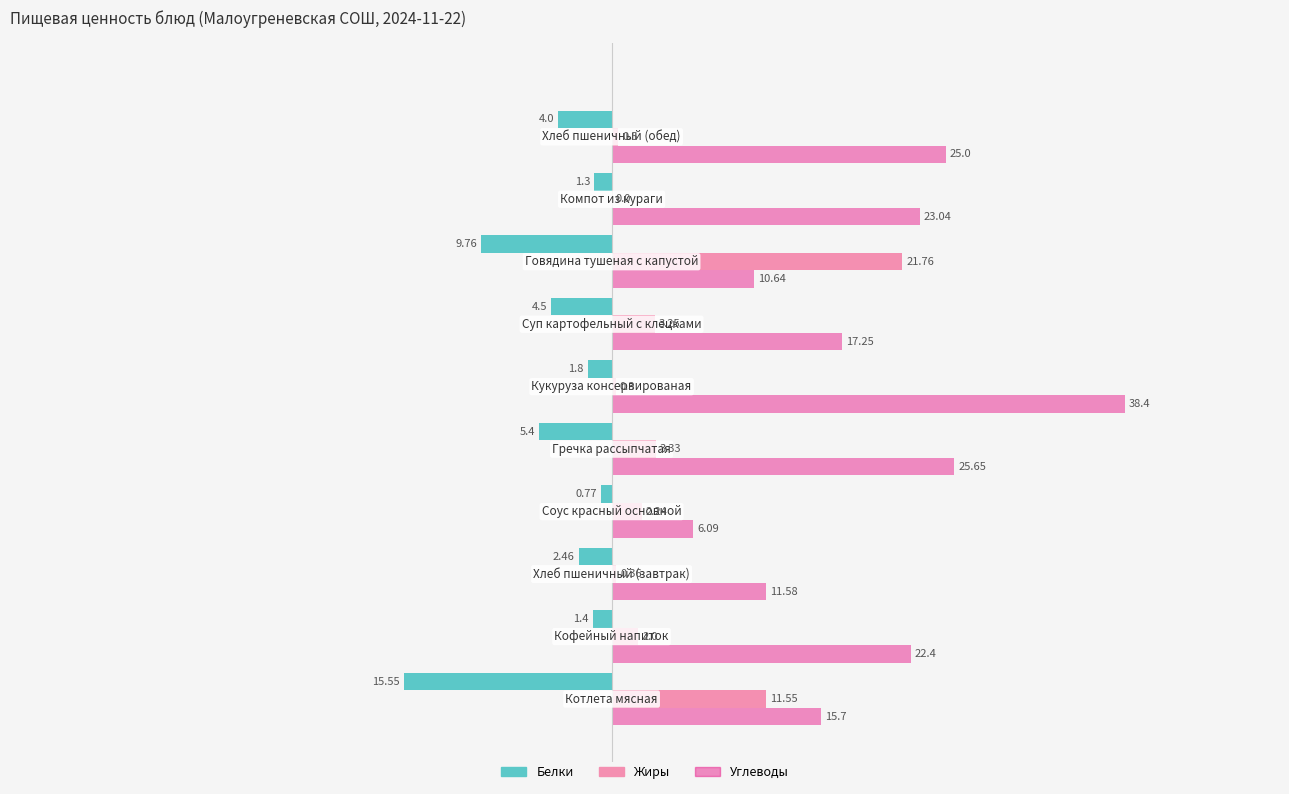

Which series has the largest total across all categories?

Углеводы